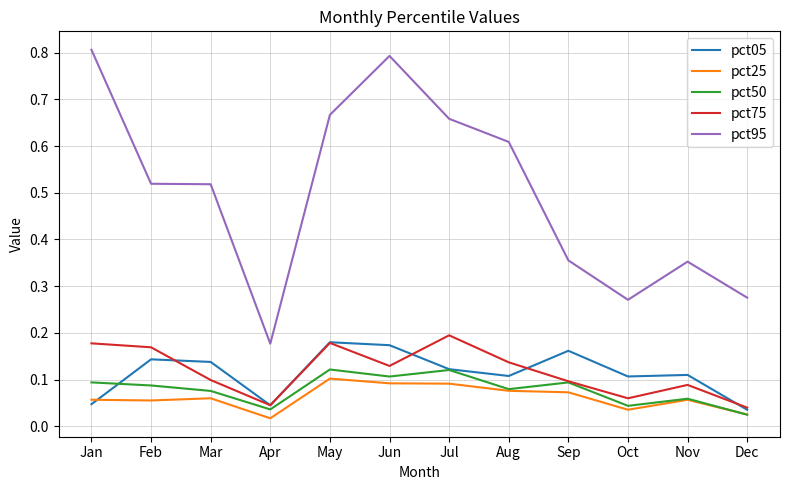

How many lines are shown in the chart?

5